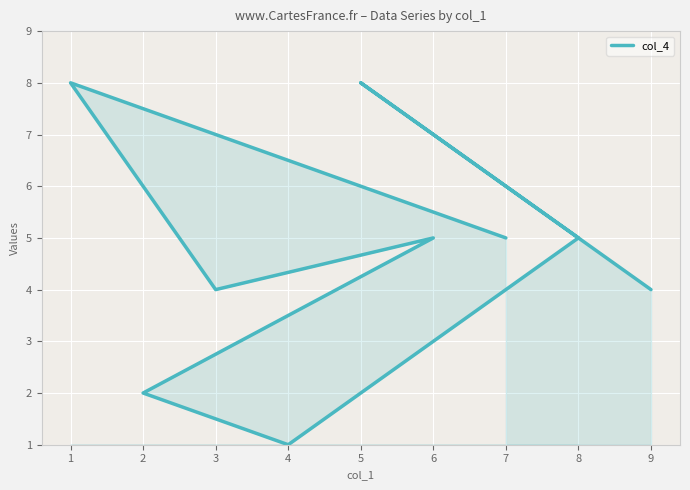

What is the value of the 6th point from the left?

5